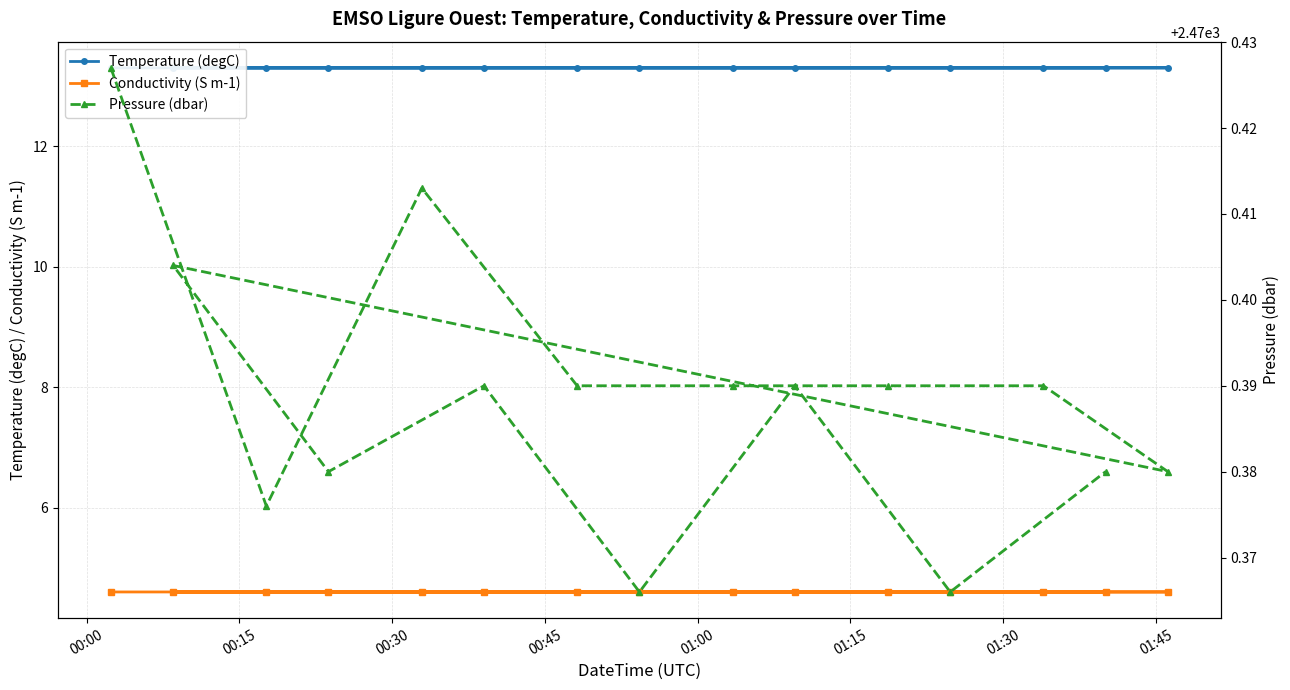

What is the value of the Conductivity (S m-1) point at the 14th from the left?

4.6